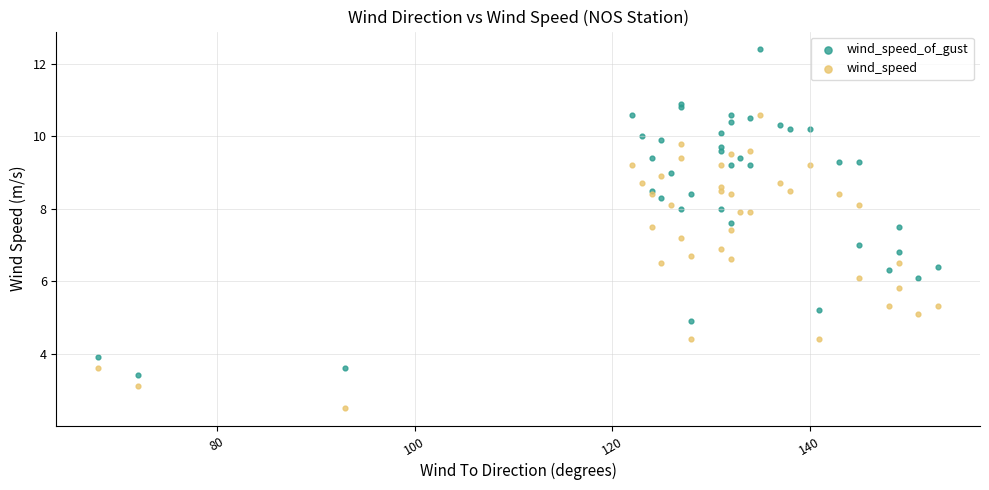

What are all the series names shown in the legend?

wind_speed_of_gust, wind_speed